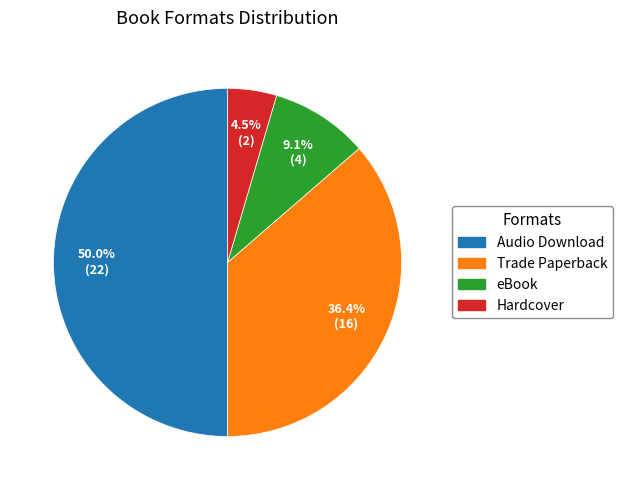

The Trade Paperback slice represents 36% of the pie. True or false?

True